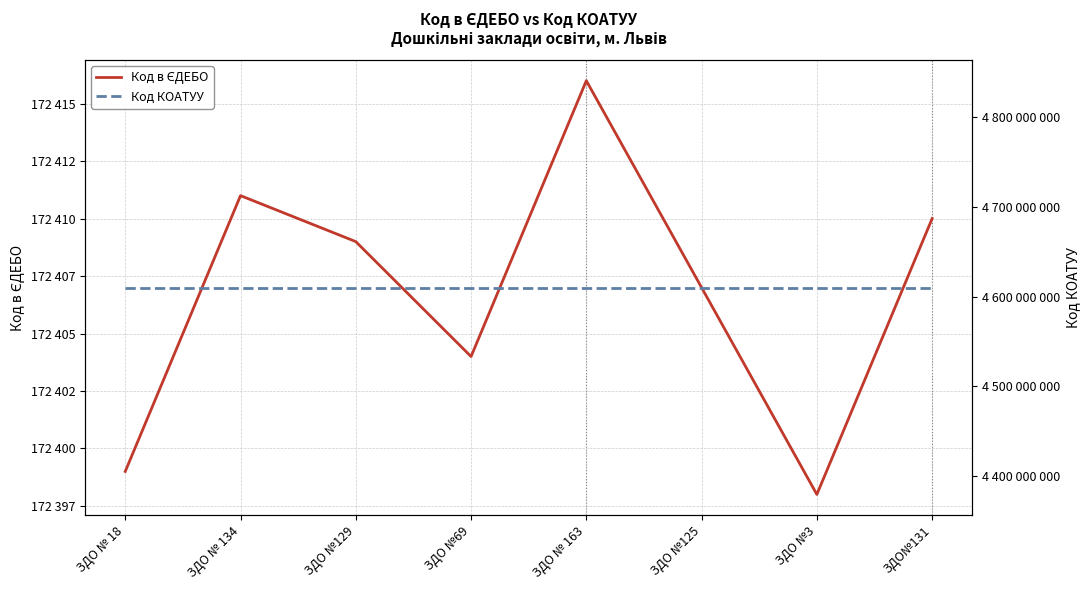

Reading left to right, what are all the values shown in this chart?

Код в ЄДЕБО: 172399	172411	172409	172404	172416	172407	172398	172410
Код КОАТУУ: 4610136900	4610136900	4610136900	4610136900	4610136900	4610136900	4610136900	4610136900